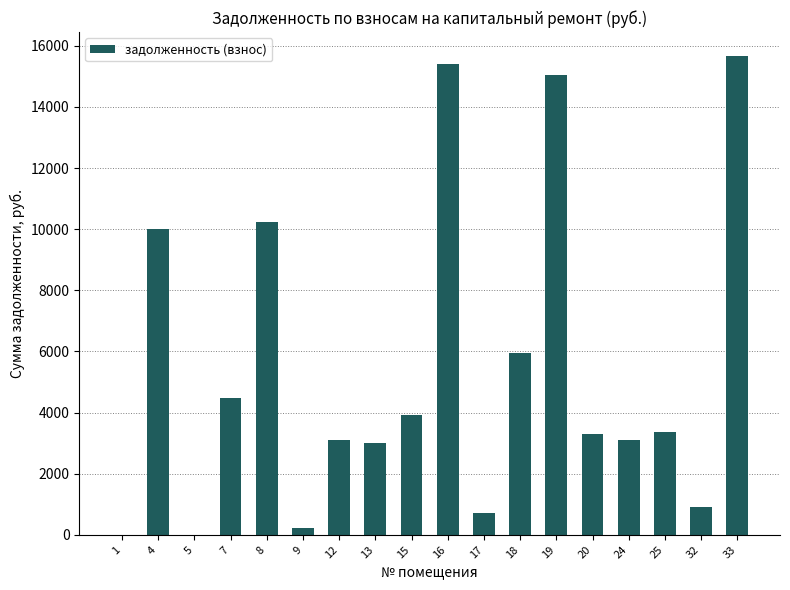

The chart shows a value of 1356.3 at 25. True or false?

False